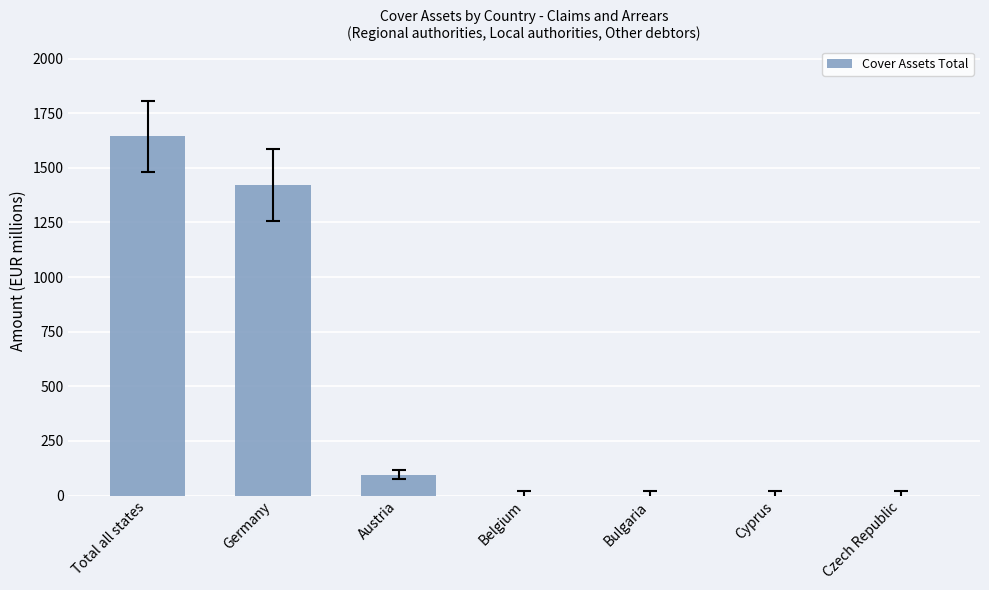

What is the change in value from Austria to Bulgaria?

-95.0